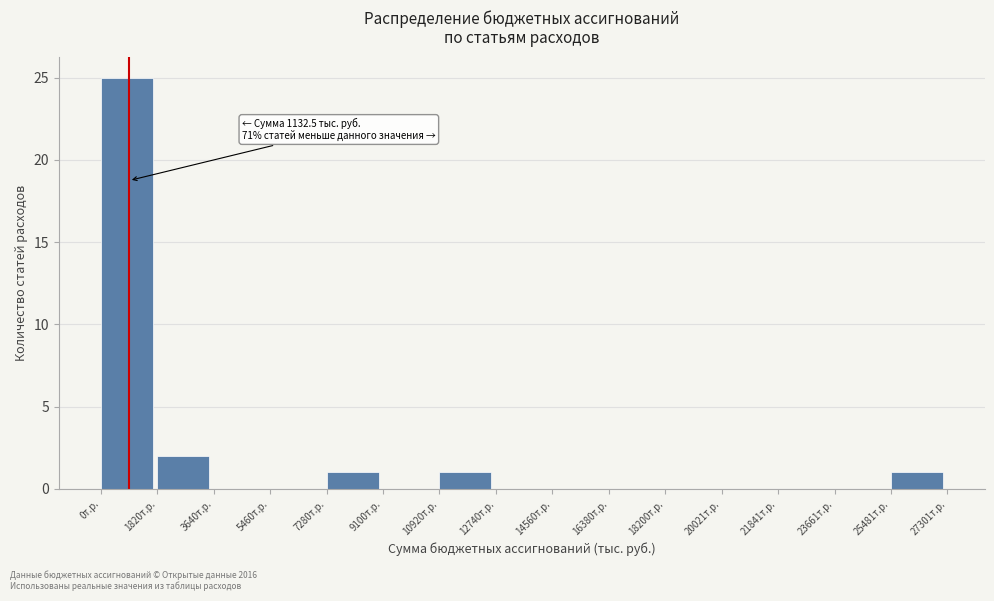

Reading right to left, extract all data points from this chart.

25481т.р.=1	23661т.р.=0	21841т.р.=0	20021т.р.=0	18200т.р.=0	16380т.р.=0	14560т.р.=0	12740т.р.=0	10920т.р.=1	9100т.р.=0	7280т.р.=1	5460т.р.=0	3640т.р.=0	1820т.р.=2	0т.р.=25